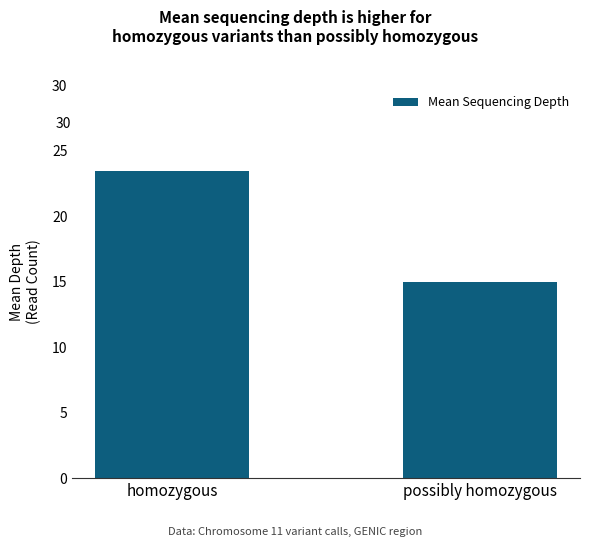

The value at possibly homozygous is 15.0. True or false?

True